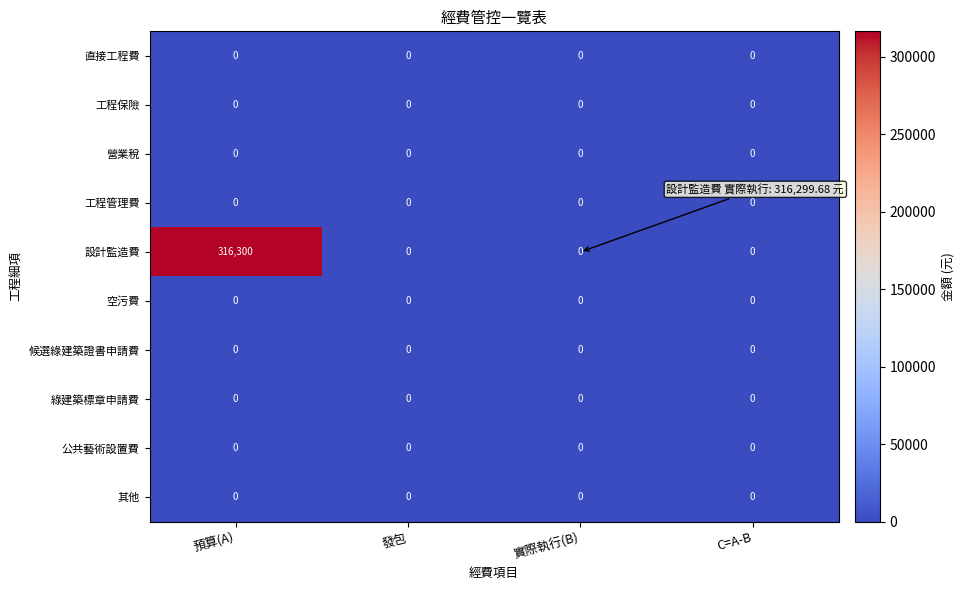

What is the total value across all series at 預算(A)?

316300